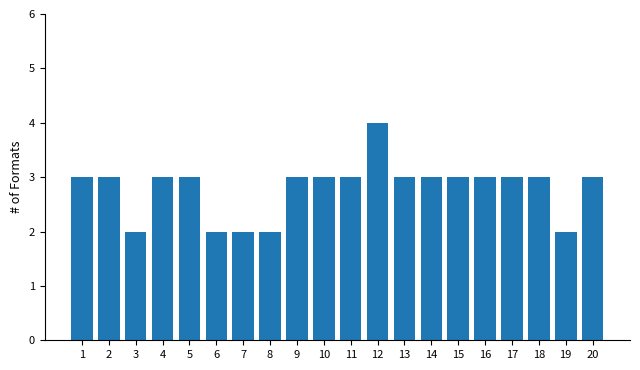

What is the value of the 14th bar from the left?

3